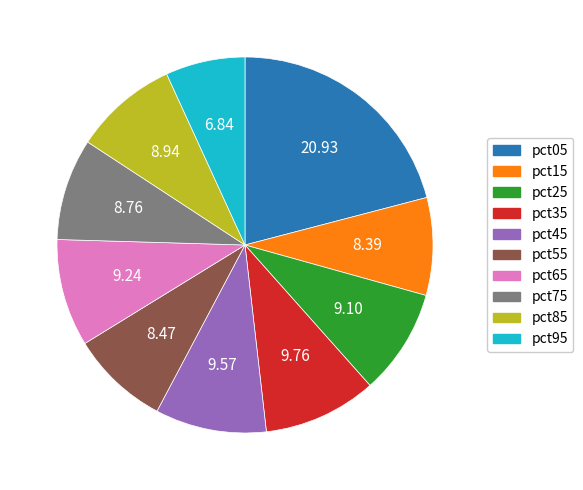

How many slices are in this pie chart?

10